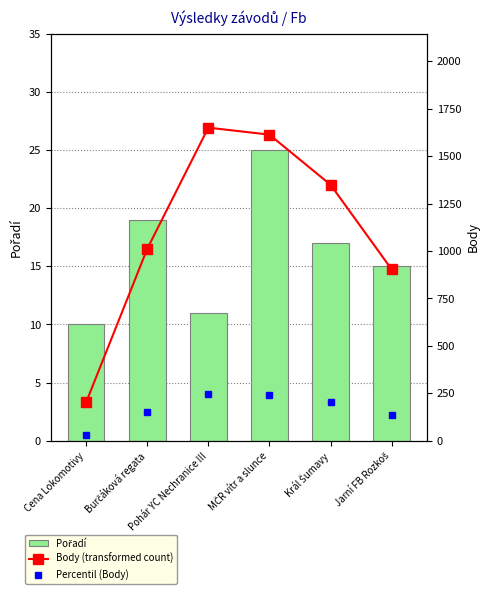

True or false: Pořadí has a value of 15.0 at Jarní FB Rozkoš.

True